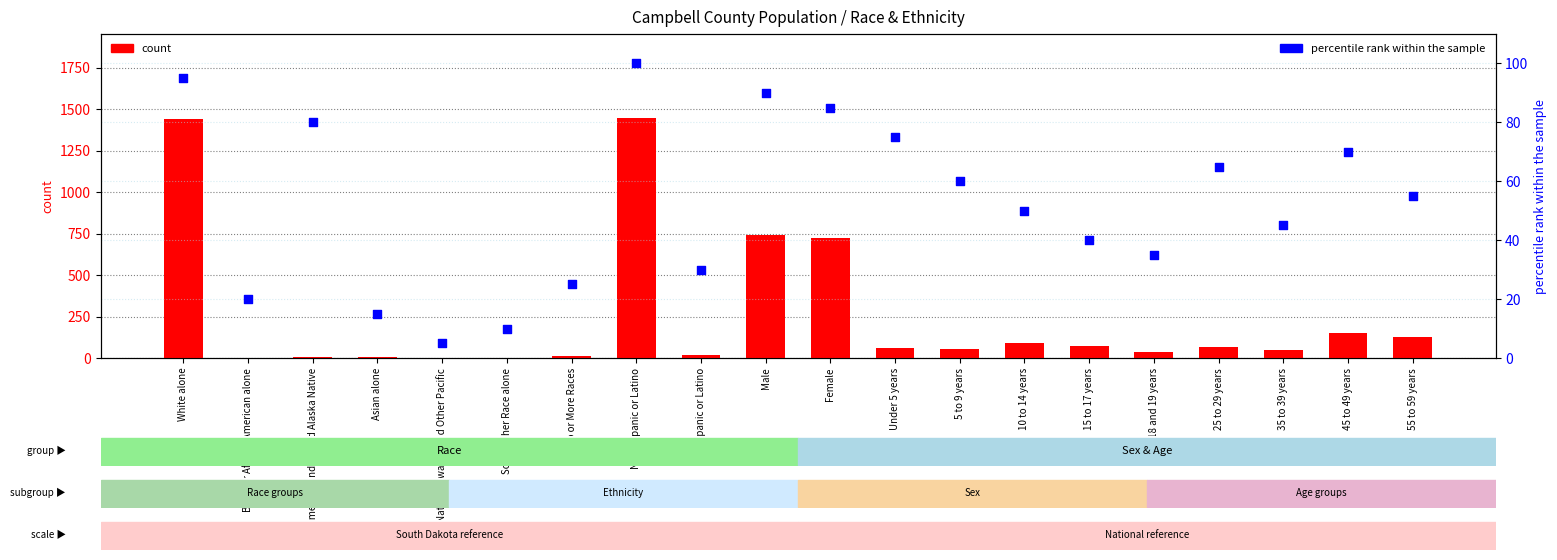

At which category is the sum across all series the highest?

Not Hispanic or Latino